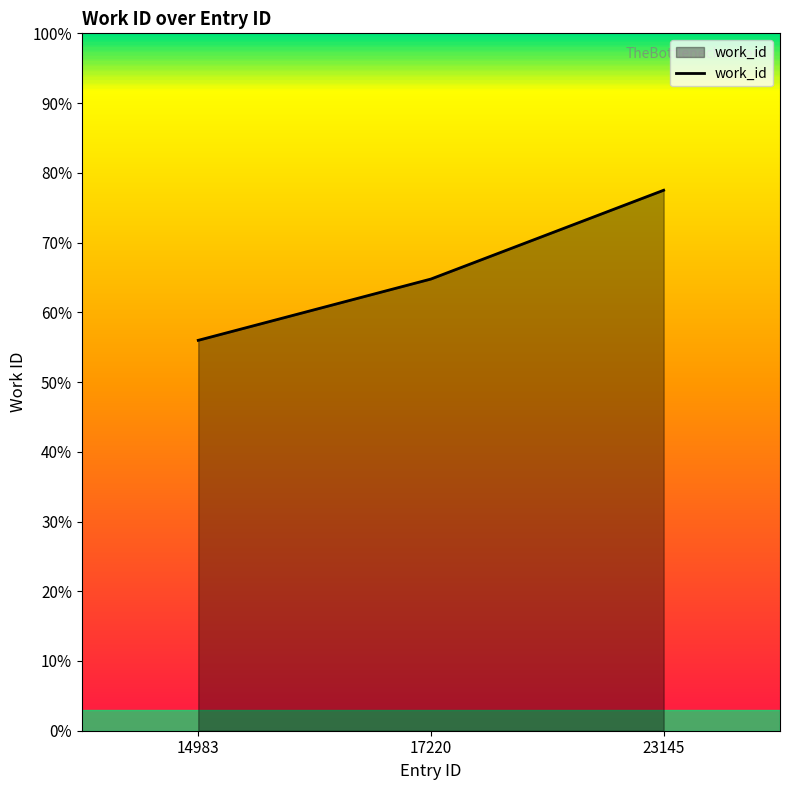

How many series are shown in this chart?

1